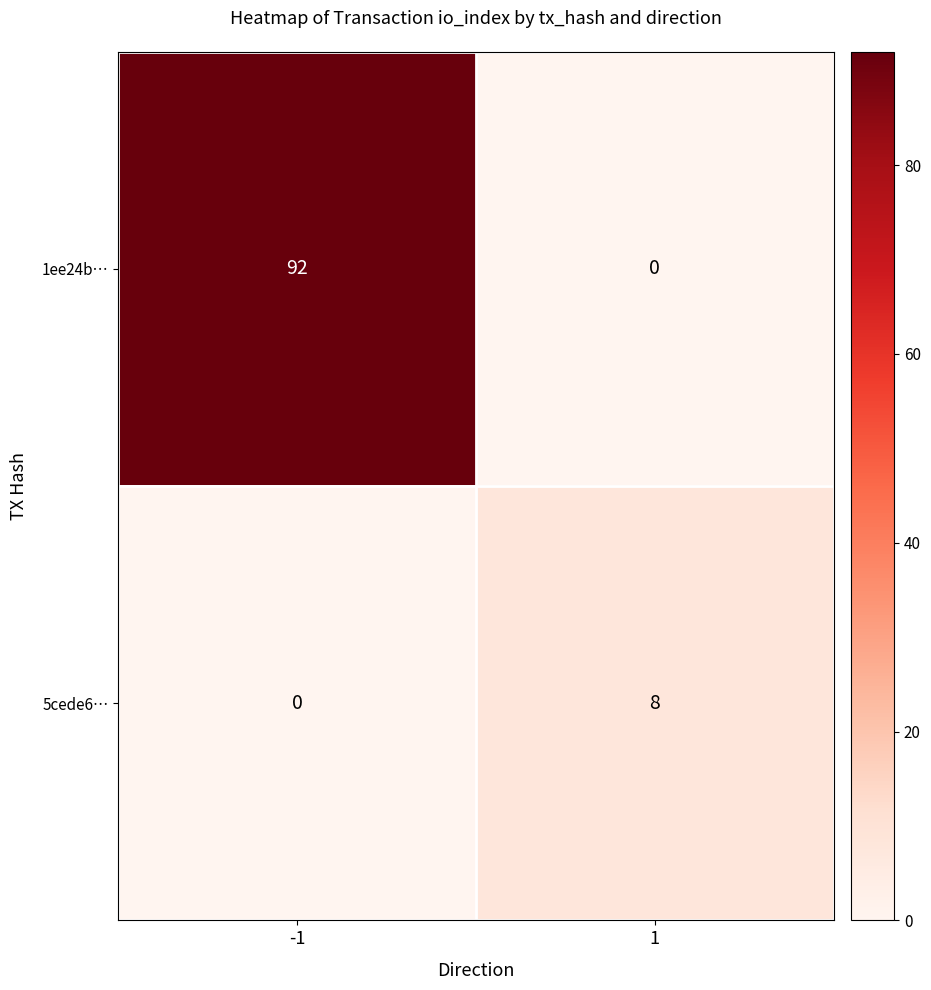

Reading left to right, transcribe all the data shown in this chart.

1ee24b…: -1=92	1=0
5cede6…: -1=0	1=8